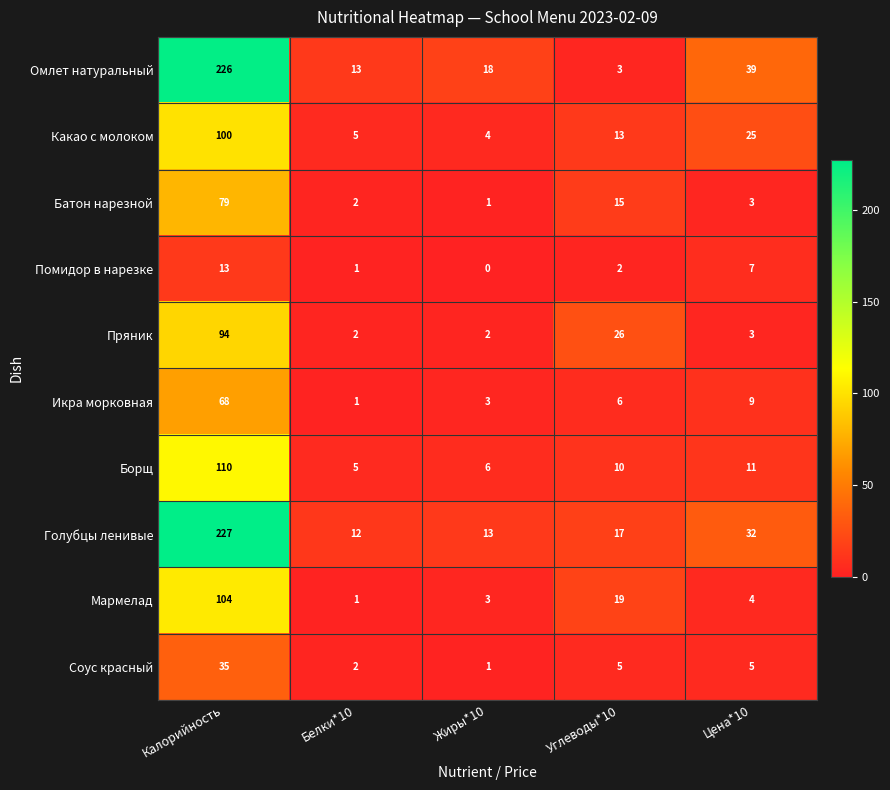

How many categories are shown in the chart?

5